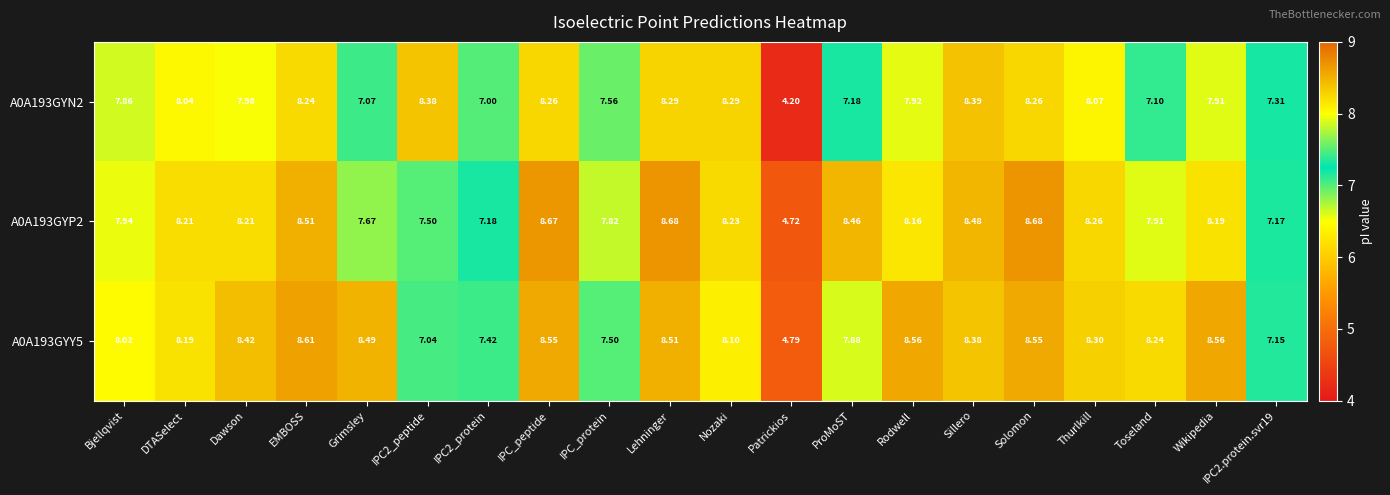

How many data points in A0A193GYP2 are less than 8?

8